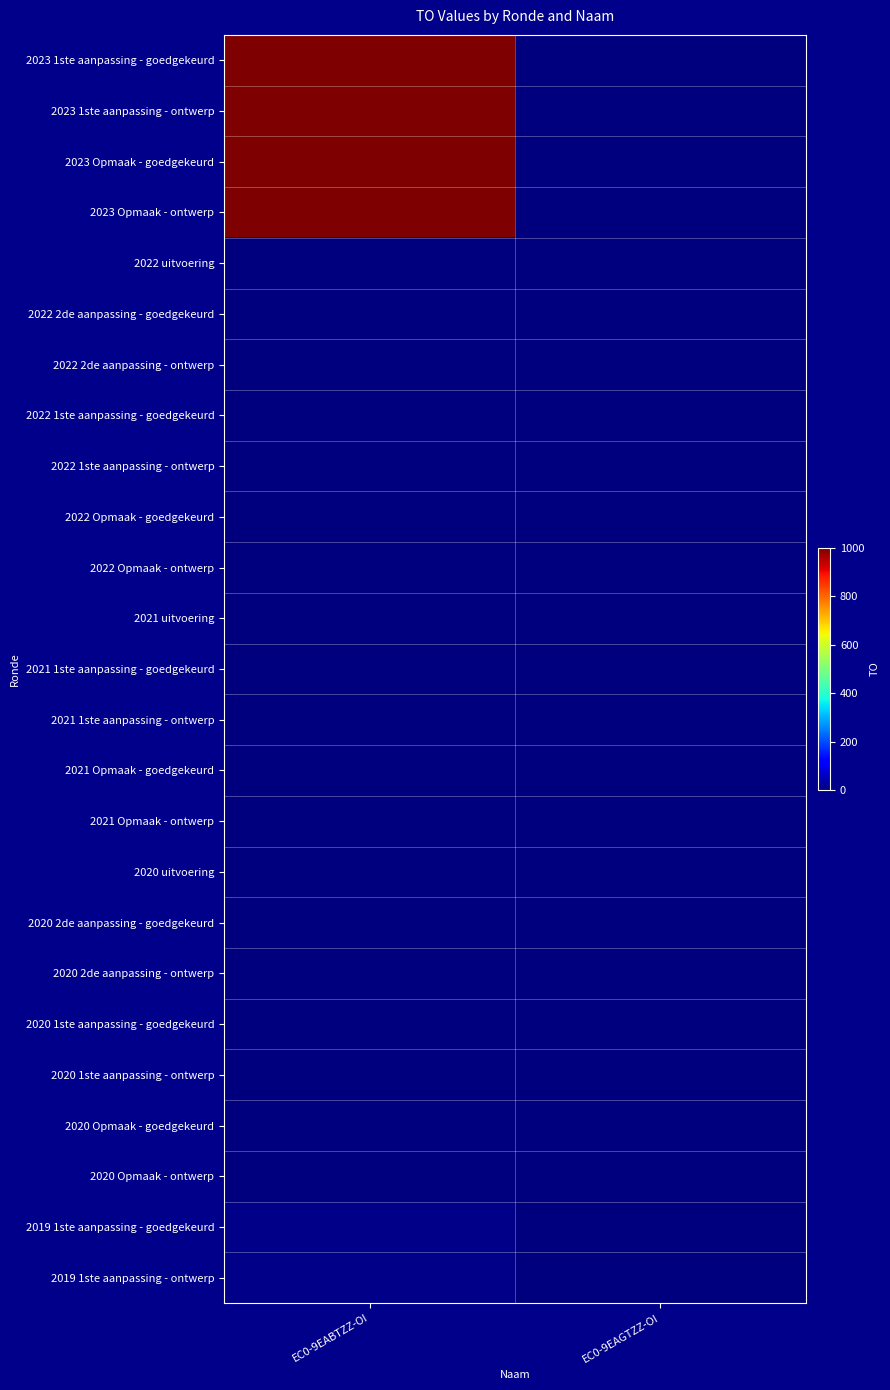

Which series changed the most between EC0-9EABTZZ-OI and EC0-9EAGTZZ-OI?

2023 1ste aanpassing - goedgekeurd